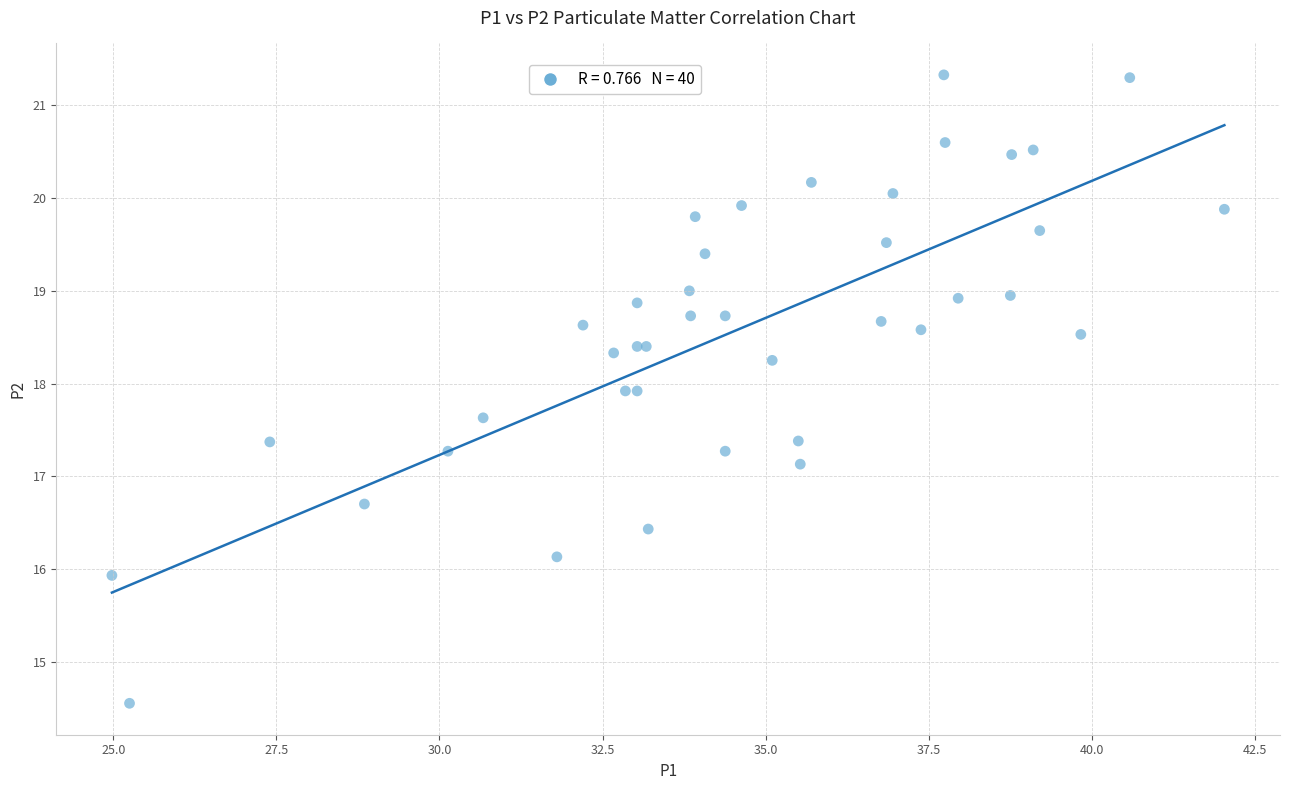

What Y value in the scatter plot is closest to 17?

17.1